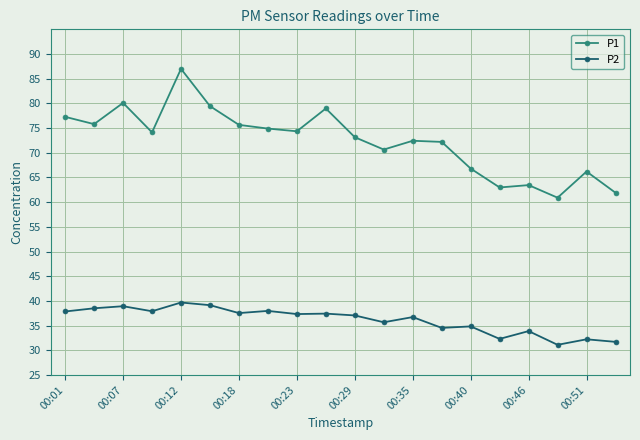

What is the sum of all P1 values?

1448.3